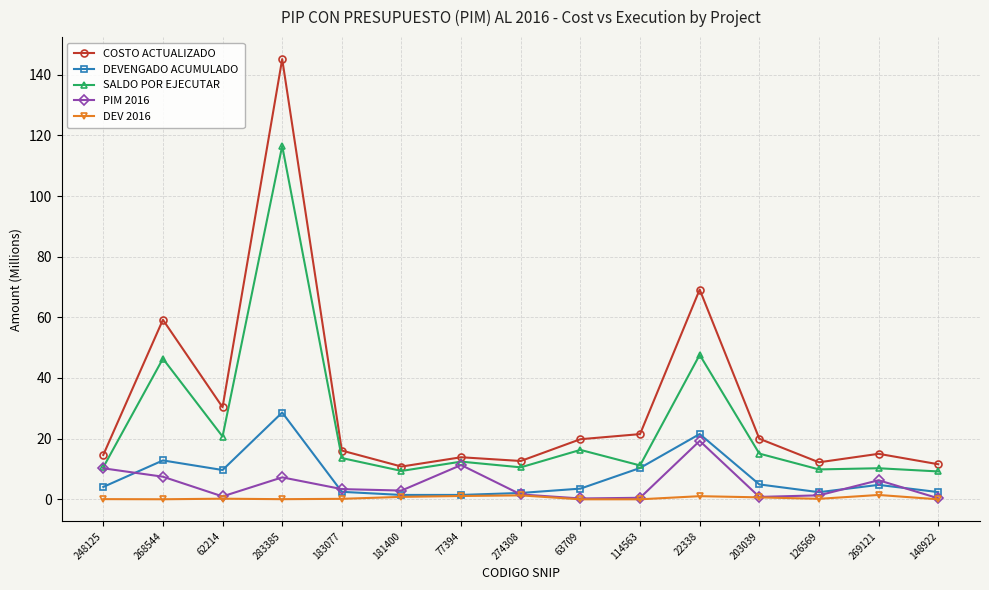

What is the value of the COSTO ACTUALIZADO point at the 11th from the left?

69.2